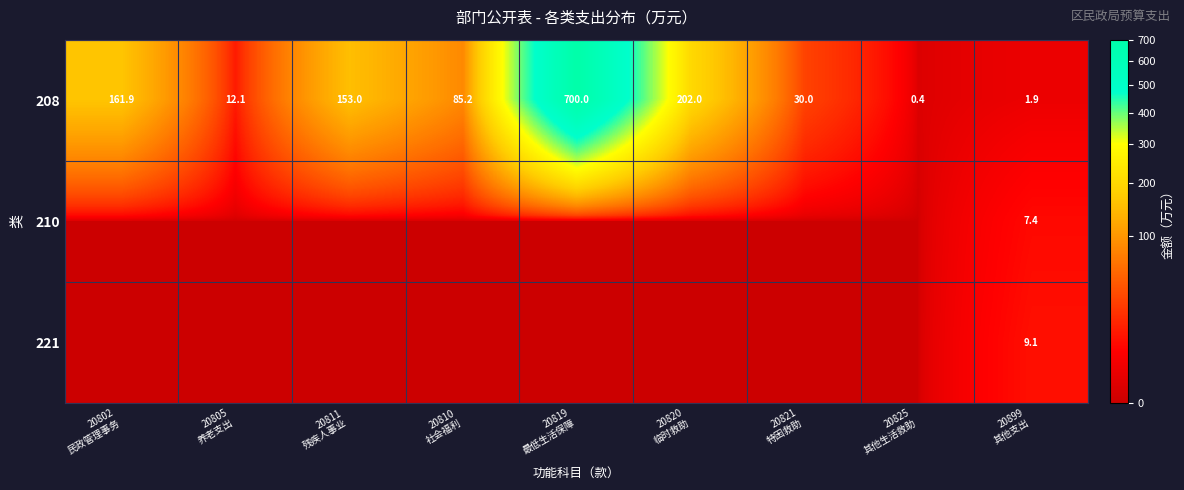

What is the lowest value of the 208 series?

0.4